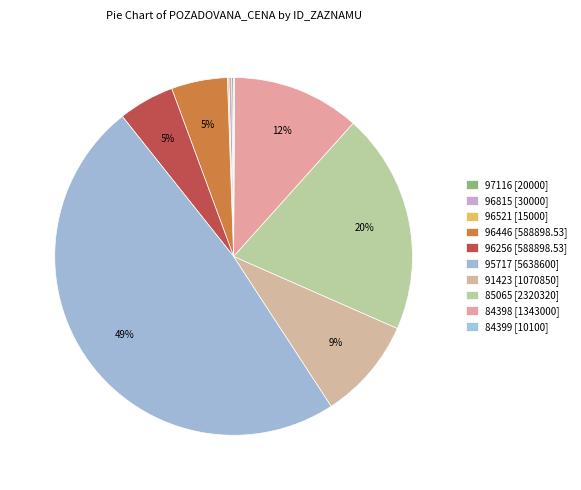

What is the largest slice in the pie chart?

95717